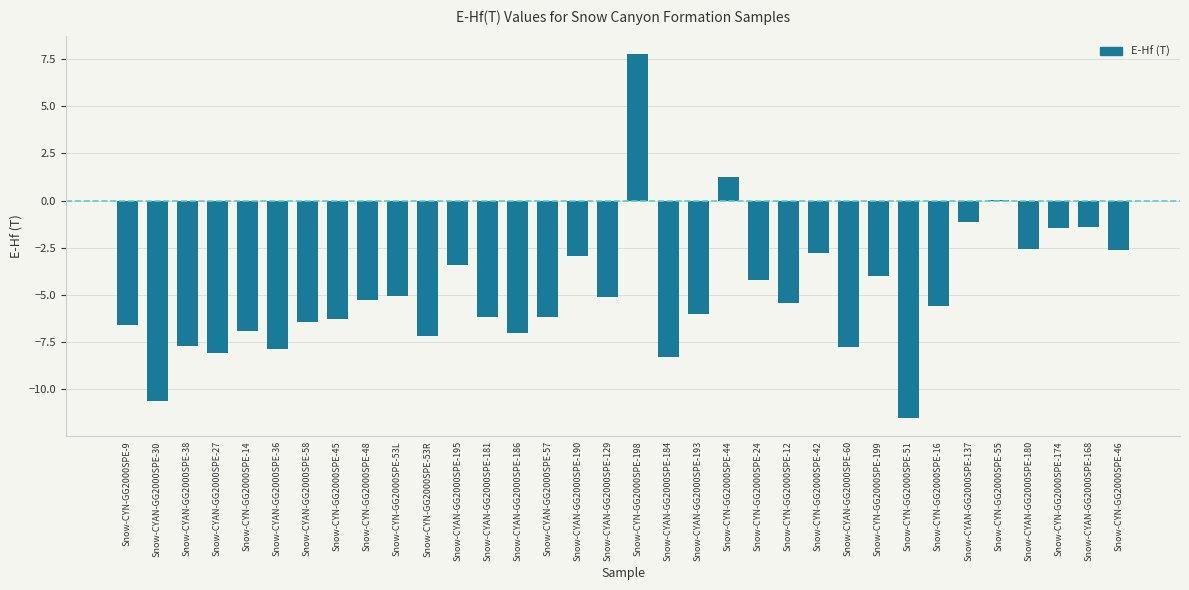

What is the greatest value displayed?

7.8